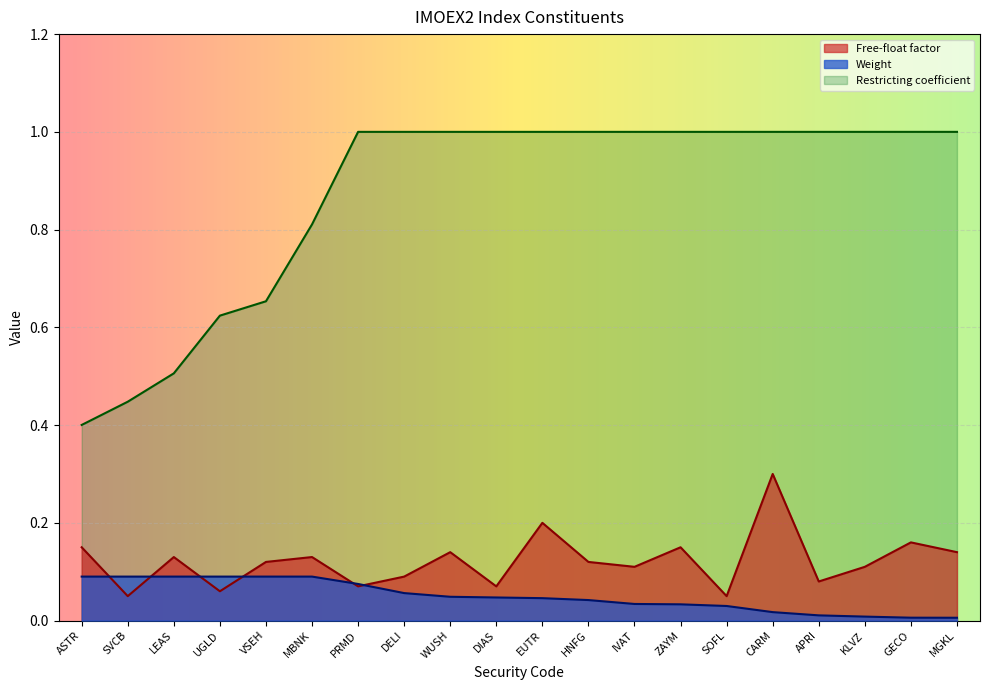

What is the value of the Restricting coefficient point at the 15th from the left?

1.0